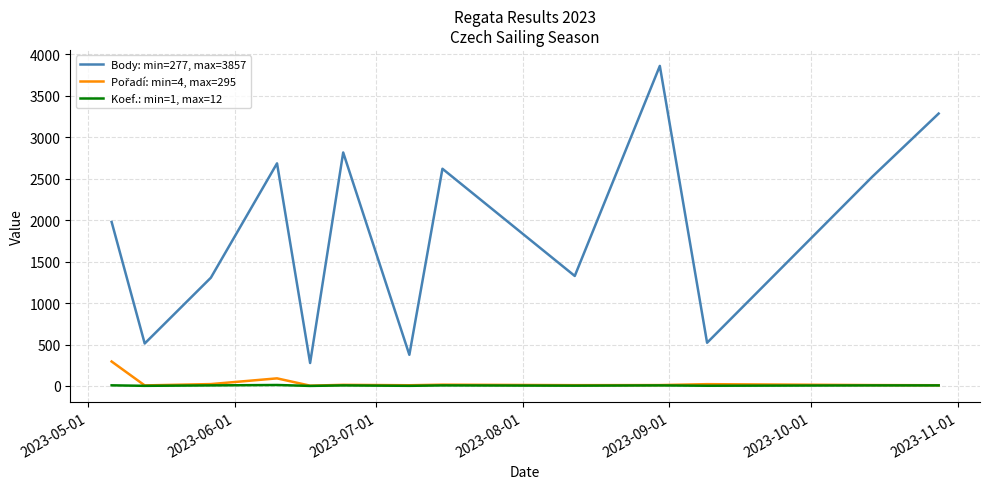

Does the chart display data point markers on the line(s)?

No